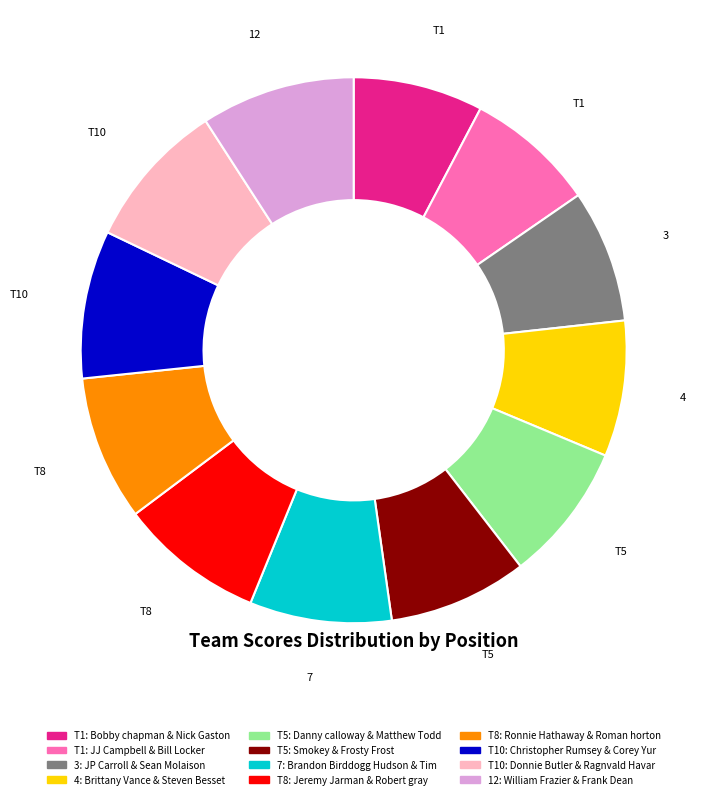

Is there a majority slice in this chart?

No